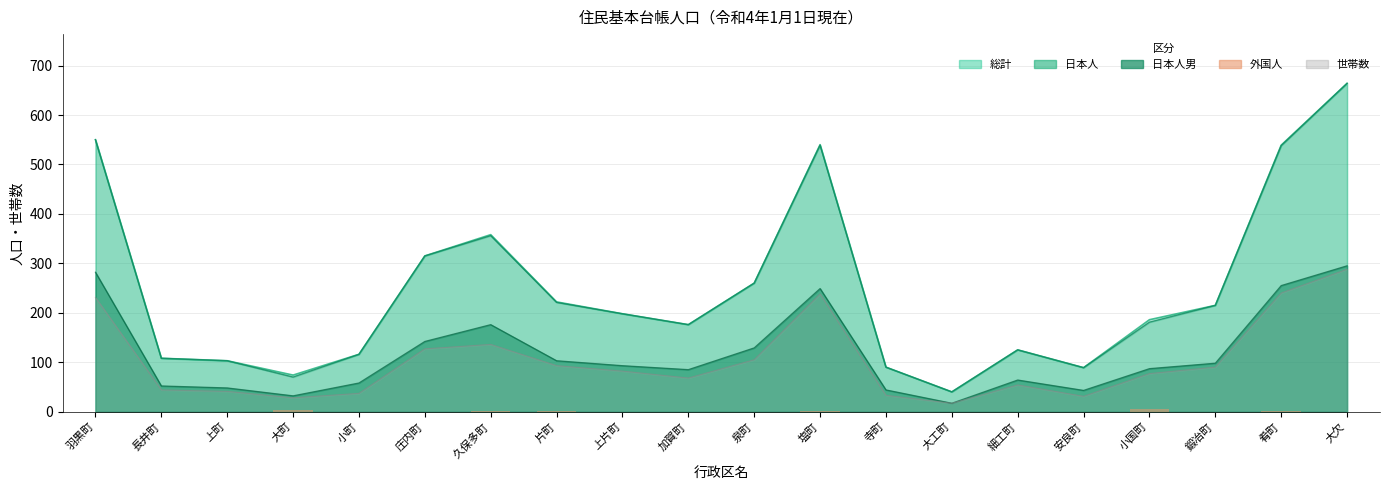

Does the chart contain stacked bars?

No